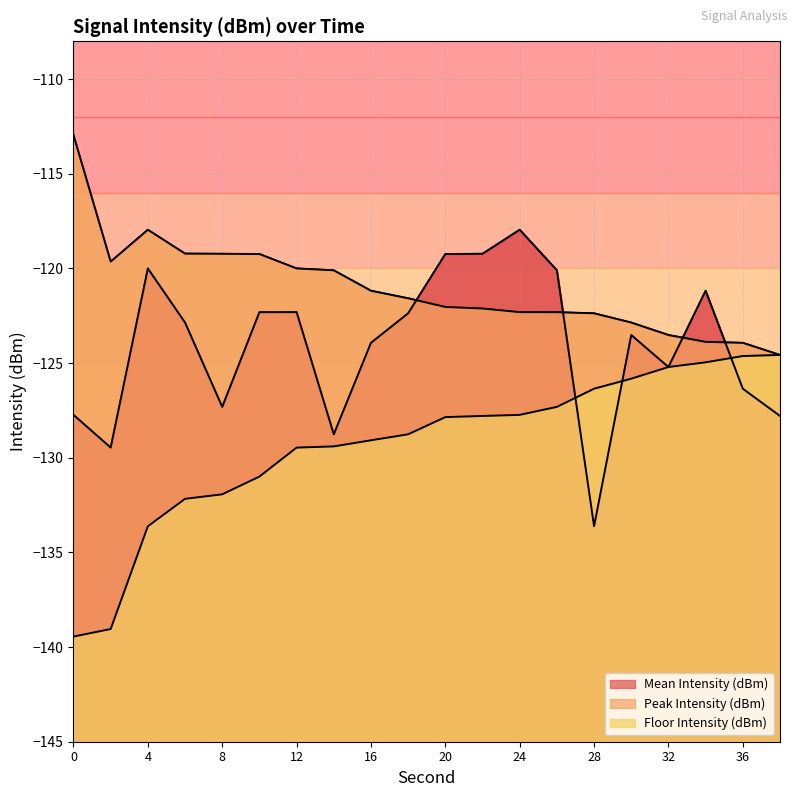

Reading left to right, what are all the values shown in this chart?

Mean Intensity (dBm): -127.7	-129.5	-120.0	-122.9	-127.3	-122.3	-122.3	-128.8	-123.9	-122.4	-119.2	-119.2	-118.0	-120.1	-133.6	-123.5	-125.2	-121.2	-126.4	-127.8
Peak Intensity (dBm): -113.0	-119.6	-118.0	-119.2	-119.2	-119.2	-120.0	-120.1	-121.2	-121.6	-122.0	-122.1	-122.3	-122.3	-122.4	-122.9	-123.5	-123.9	-123.9	-124.6
Floor Intensity (dBm): -139.4	-139.0	-133.6	-132.2	-131.9	-131.0	-129.5	-129.4	-129.1	-128.8	-127.9	-127.8	-127.7	-127.3	-126.4	-125.8	-125.2	-125.0	-124.6	-124.6